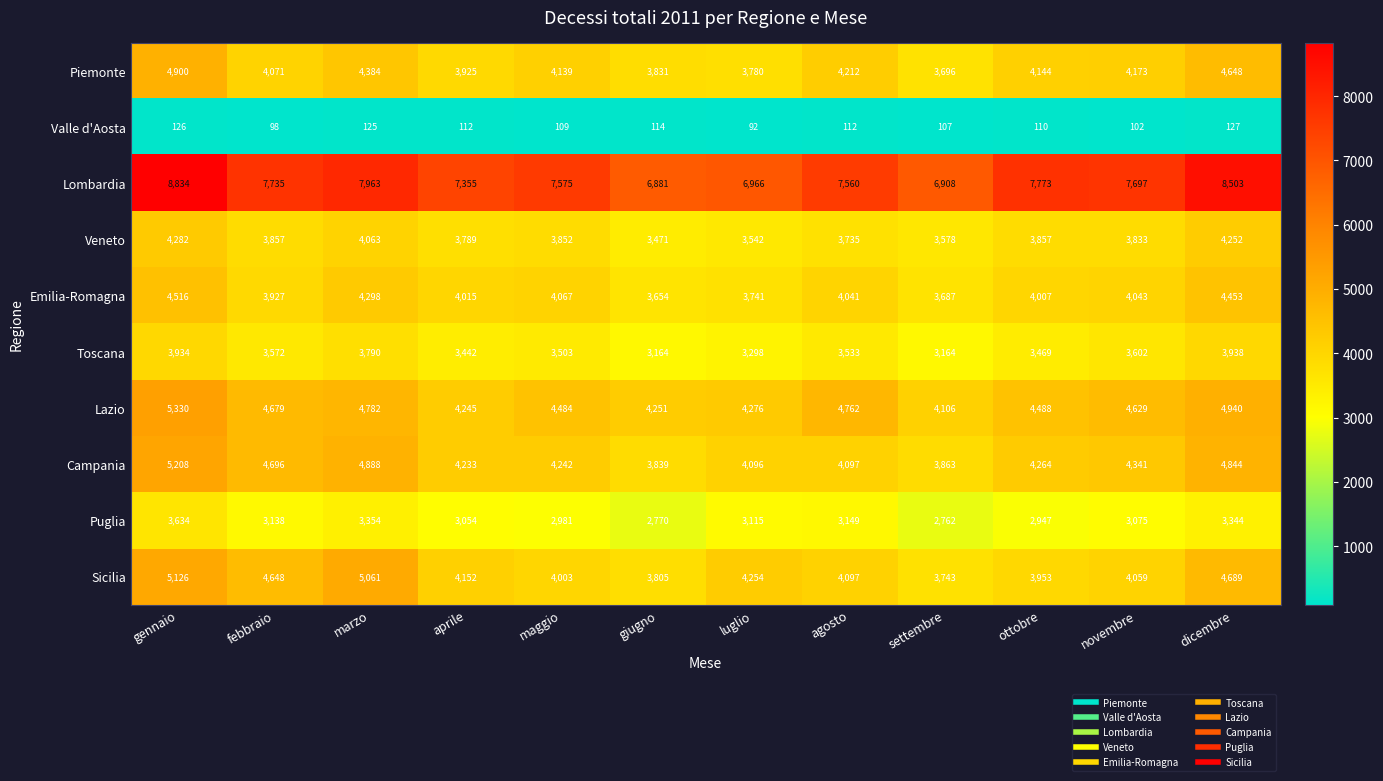

At which category is the sum across all series the highest?

gennaio